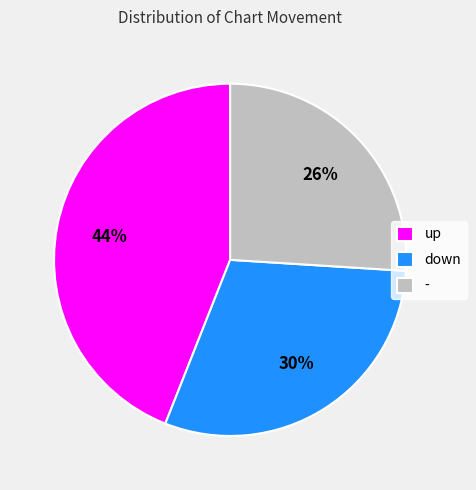

How many slices are in this pie chart?

3